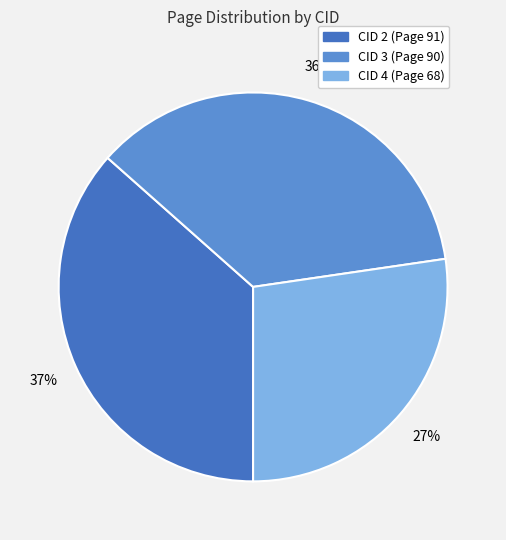

Is there a majority slice in this chart?

No